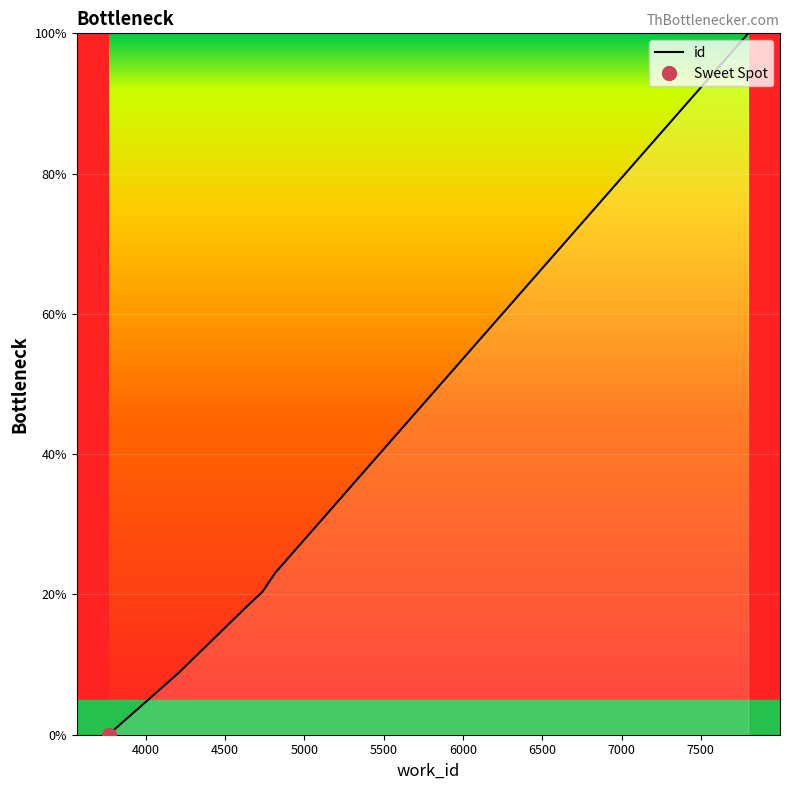

Rank the categories by value from highest to lowest.

7799, 4823, 4822, 4737, 4706, 4705, 4636, 4635, 4204, 3766